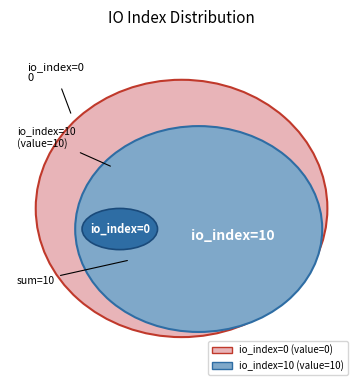

How many slices are in this pie chart?

2